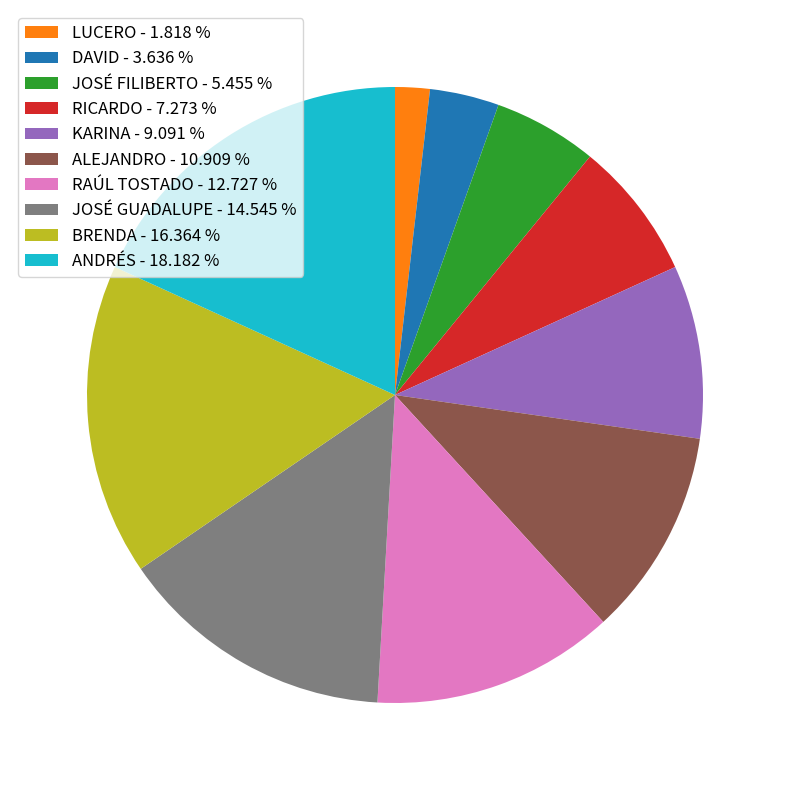

What is the ratio of the value at ALEJANDRO - 10.909 % to the value at JOSÉ FILIBERTO - 5.455 %?

2.0